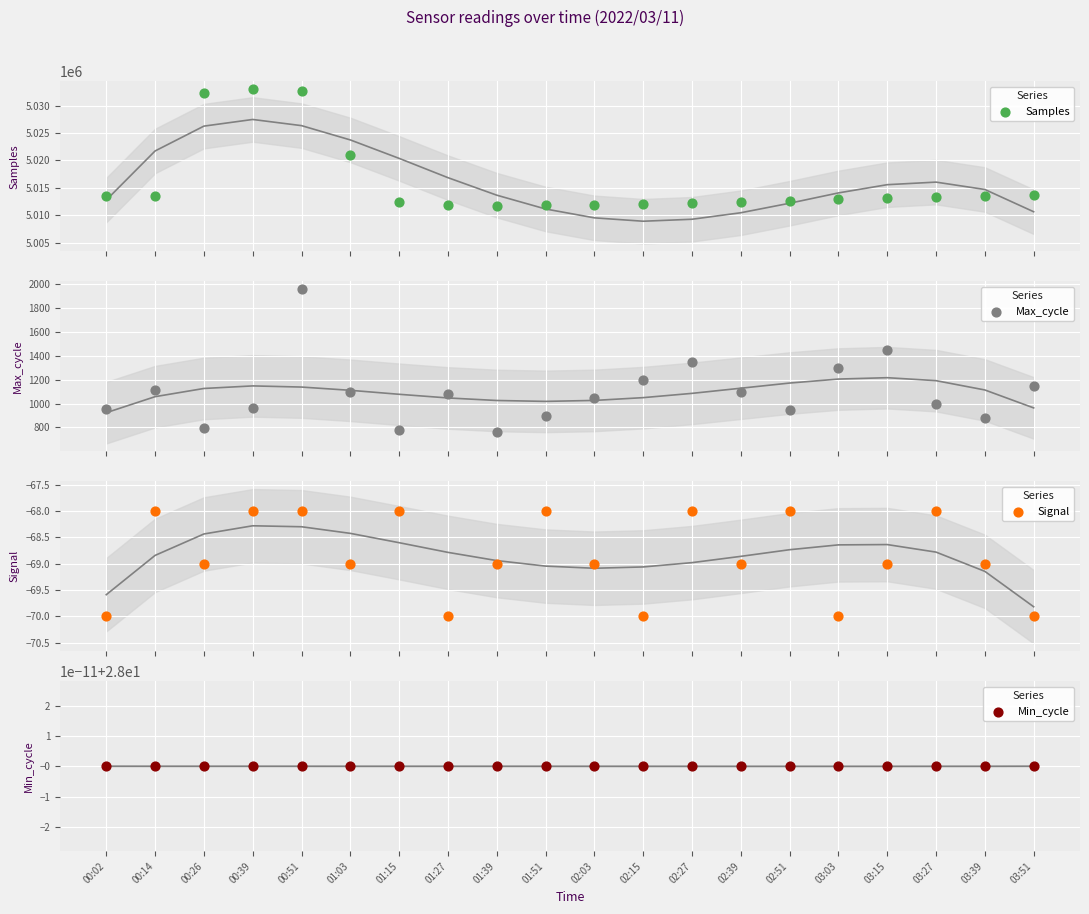

Which series contains the highest Y value?

Samples